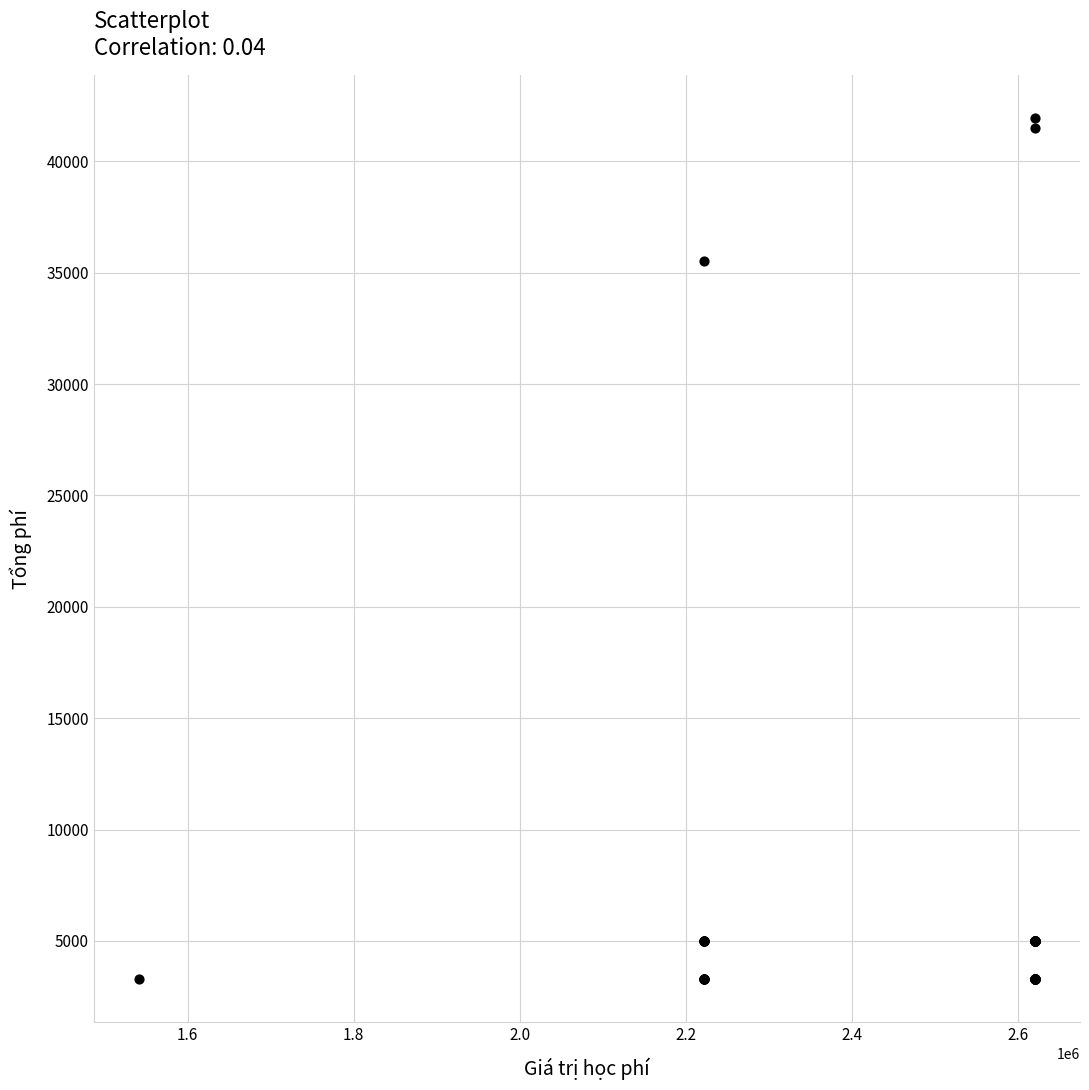

What Y value in the scatter plot is closest to 22613?

35542